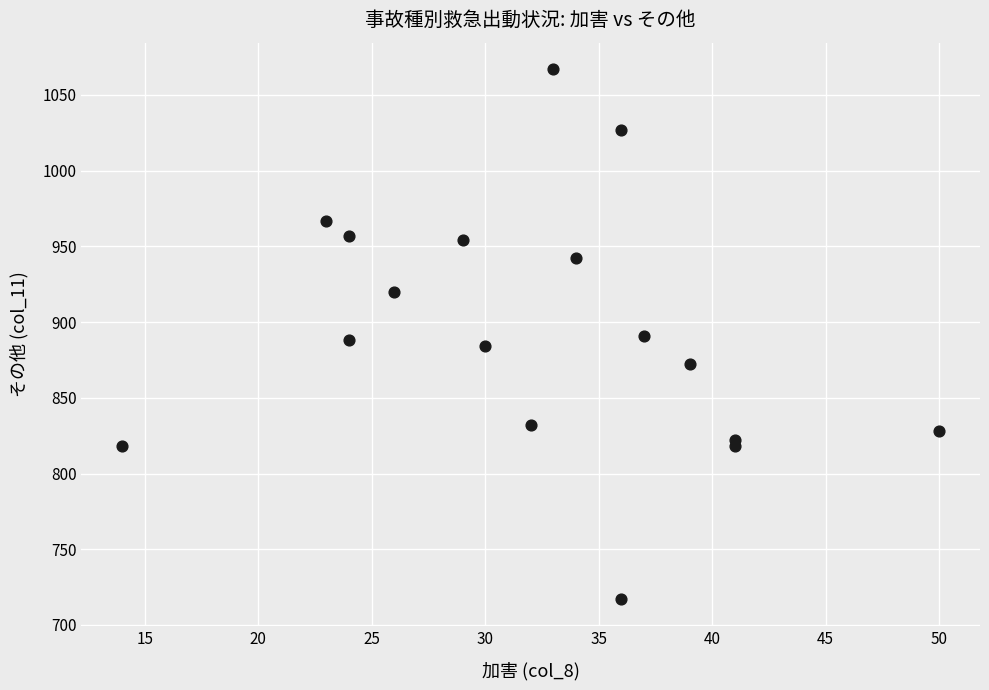

What is the range of Y values (max minus min)?

350